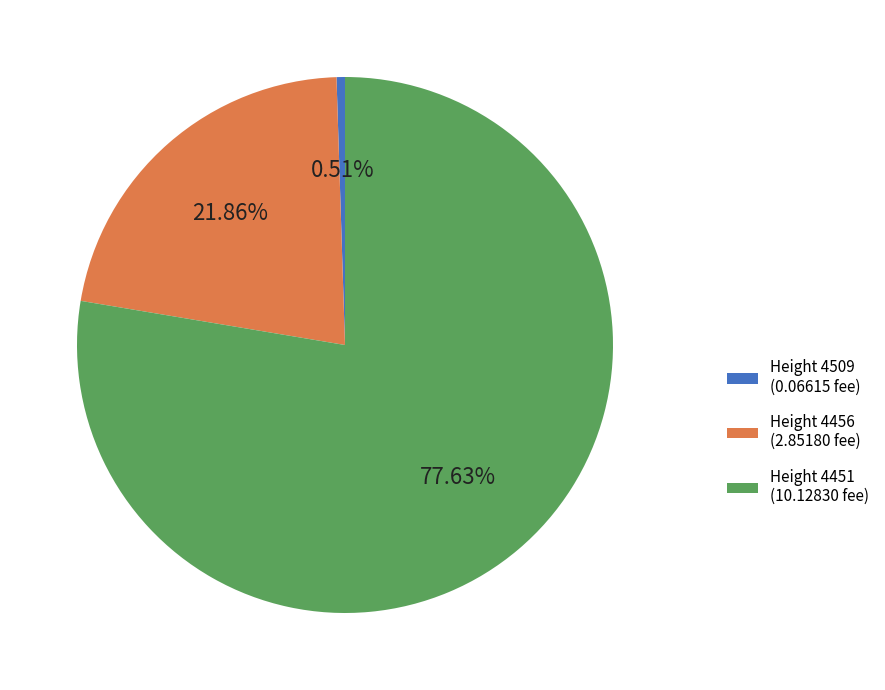

Which category has the biggest portion of the pie?

Height 4451 (10.12830 fee)